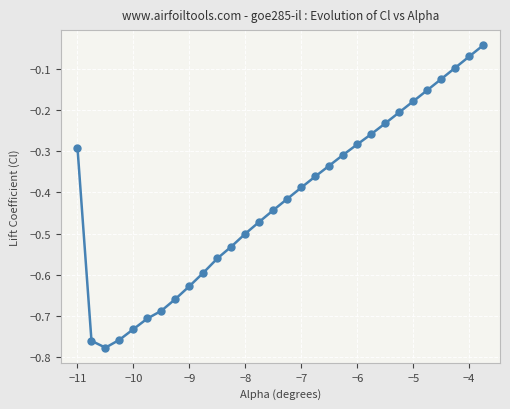

What is the difference between the maximum and minimum values?

0.7